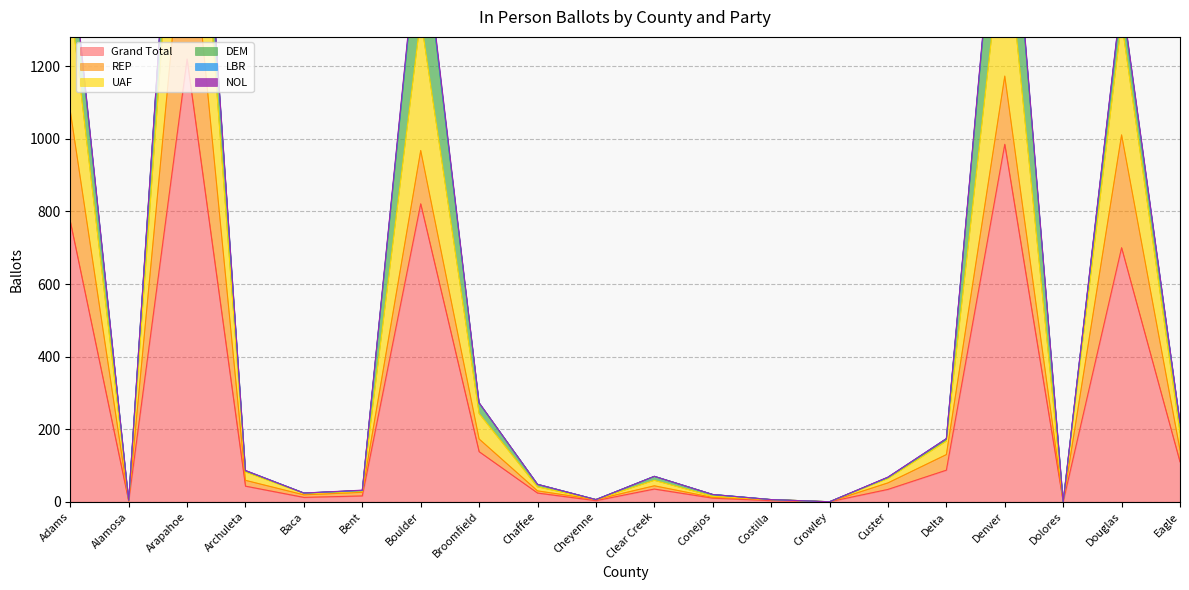

What is the sum of the LBR values at Costilla and Denver?

9